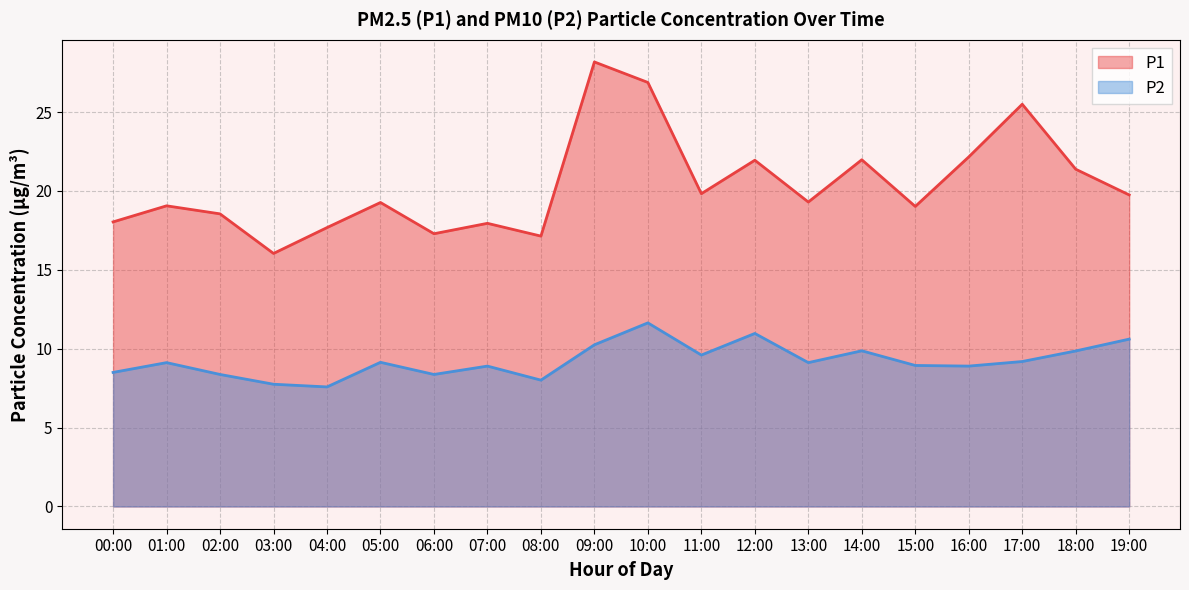

Does the chart display data point markers on the line(s)?

No